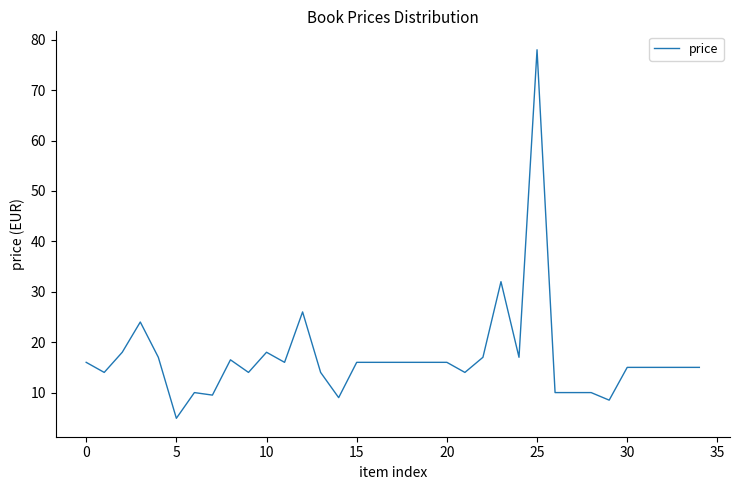

What is the smallest value displayed?

4.9